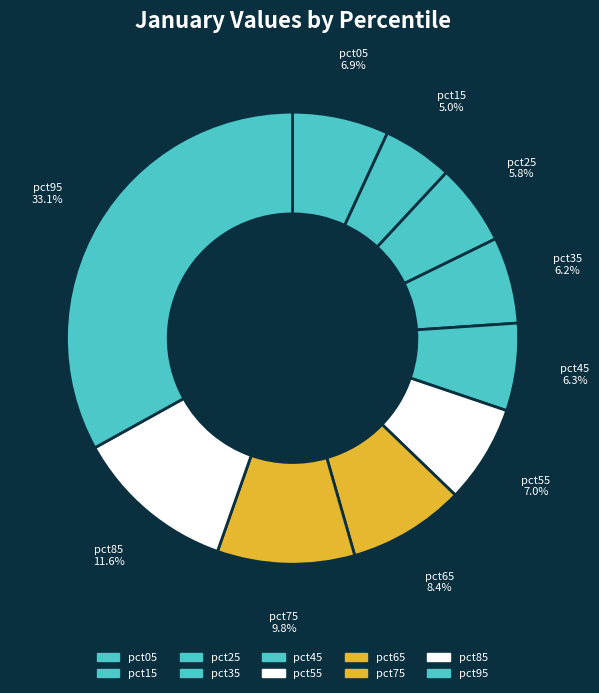

Do pct15 and pct05 together represent more than half of the pie?

No